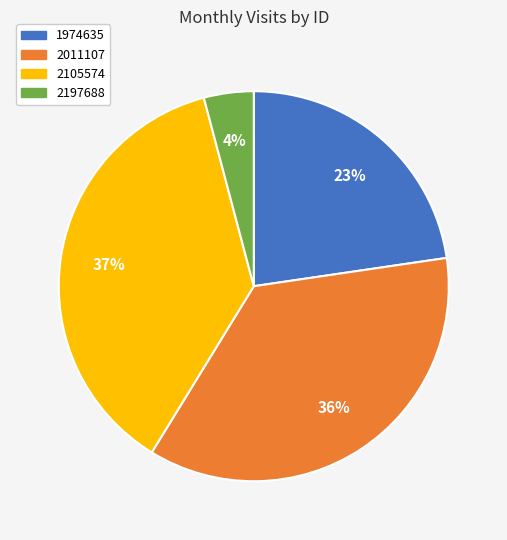

Is 1974635 the majority of the pie?

No